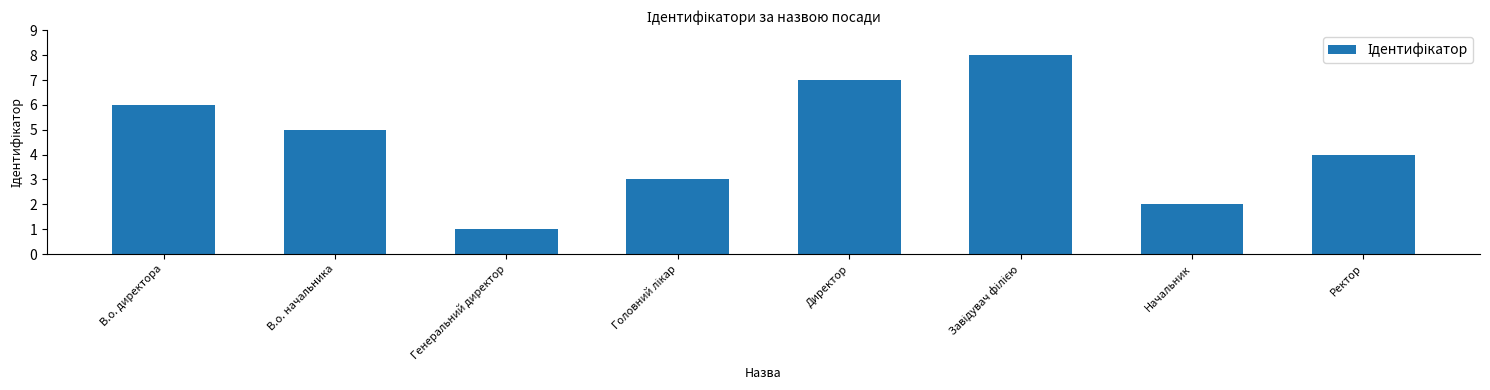

What position from the right is Начальник?

2